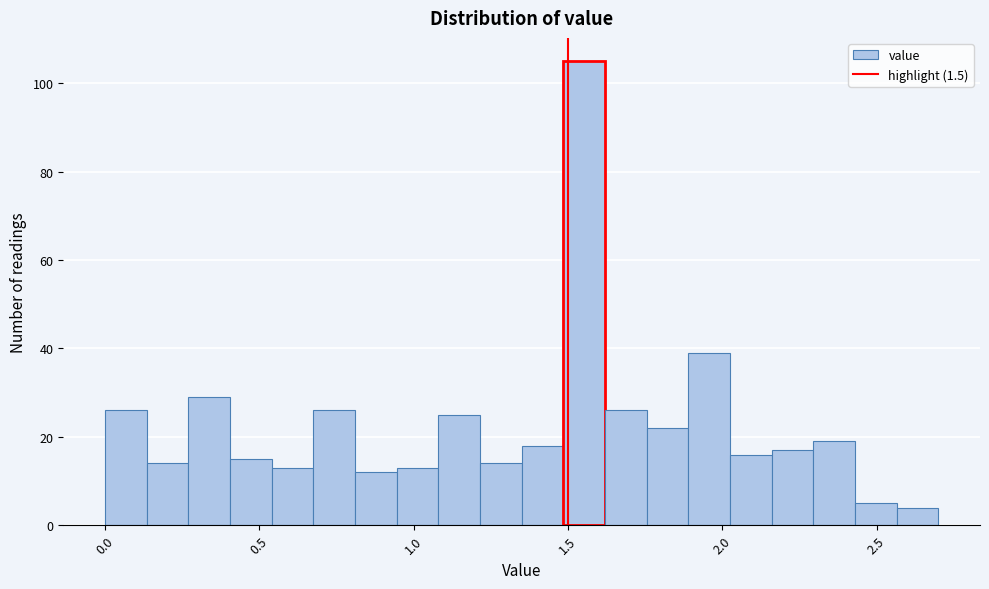

Read against the x-axis, roughly where is the centre of the tallest bar?

1.55